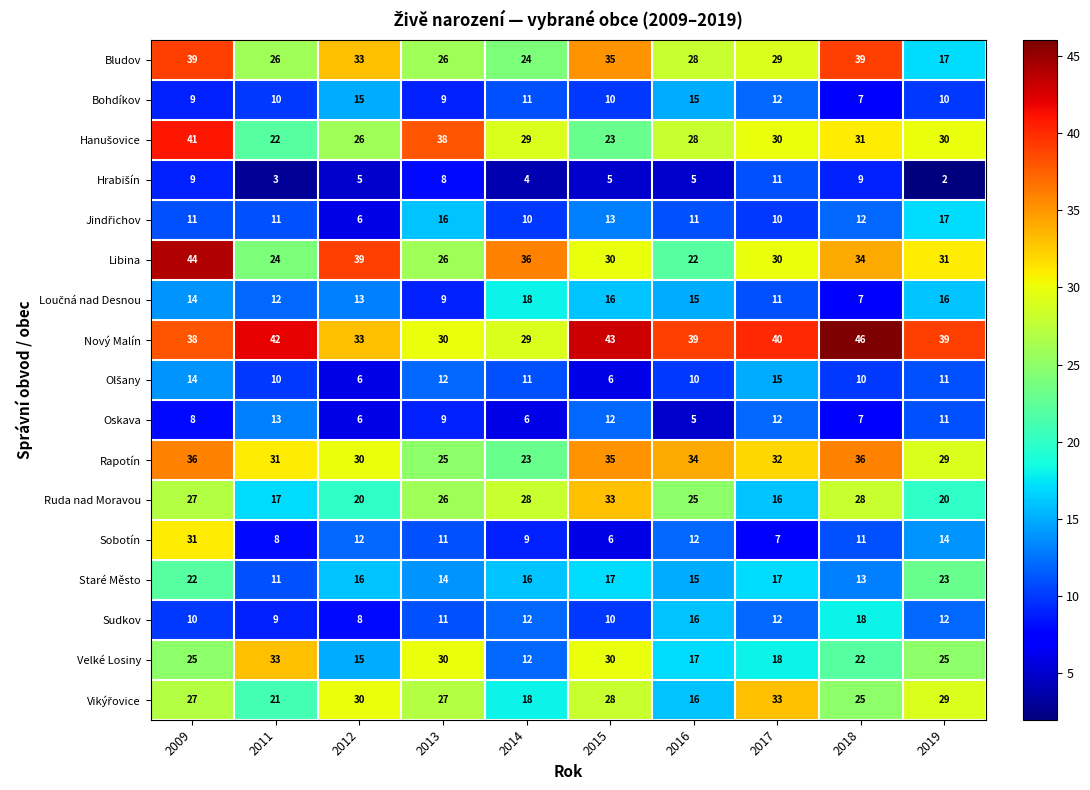

Where is Velké Losiny nearest to the value 22?

2018